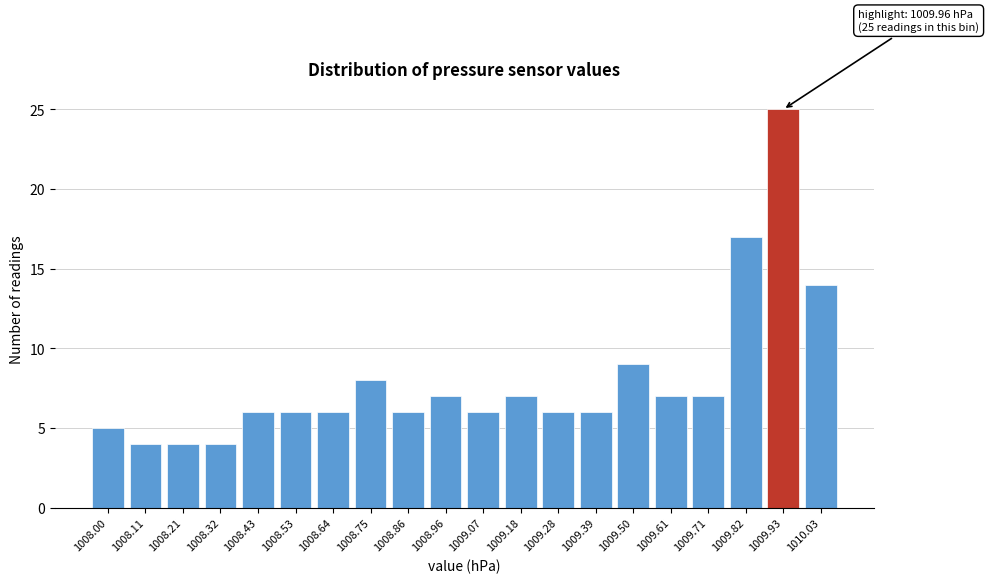

Reading left to right, extract all data points from this chart.

1008.00=5	1008.11=4	1008.21=4	1008.32=4	1008.43=6	1008.53=6	1008.64=6	1008.75=8	1008.86=6	1008.96=7	1009.07=6	1009.18=7	1009.28=6	1009.39=6	1009.50=9	1009.61=7	1009.71=7	1009.82=17	1009.93=25	1010.03=14